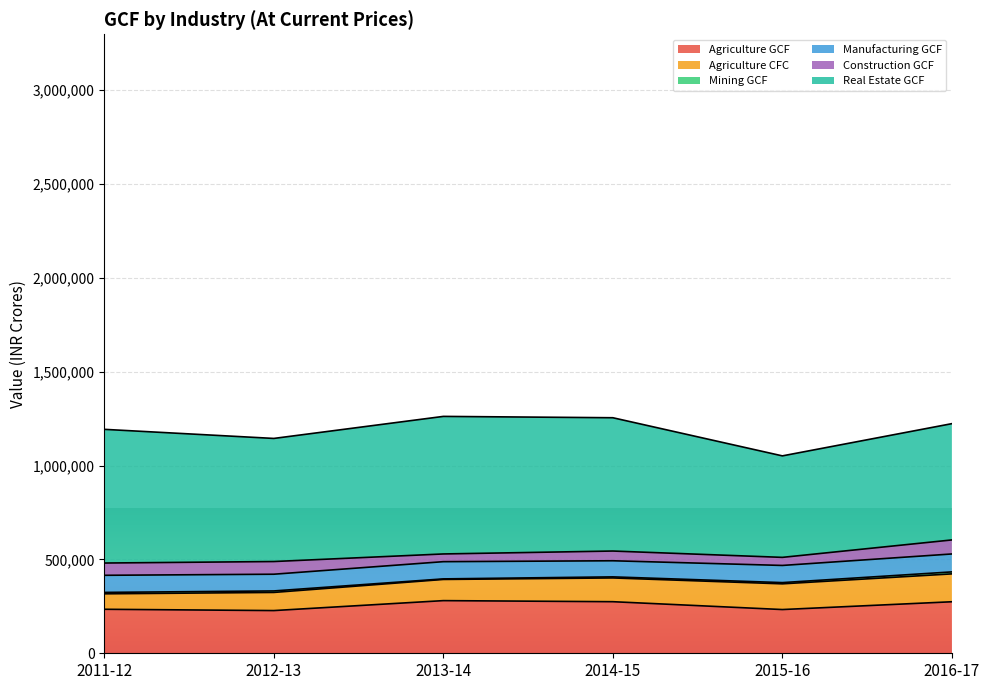

Which series has the largest range (max minus min)?

Real Estate GCF